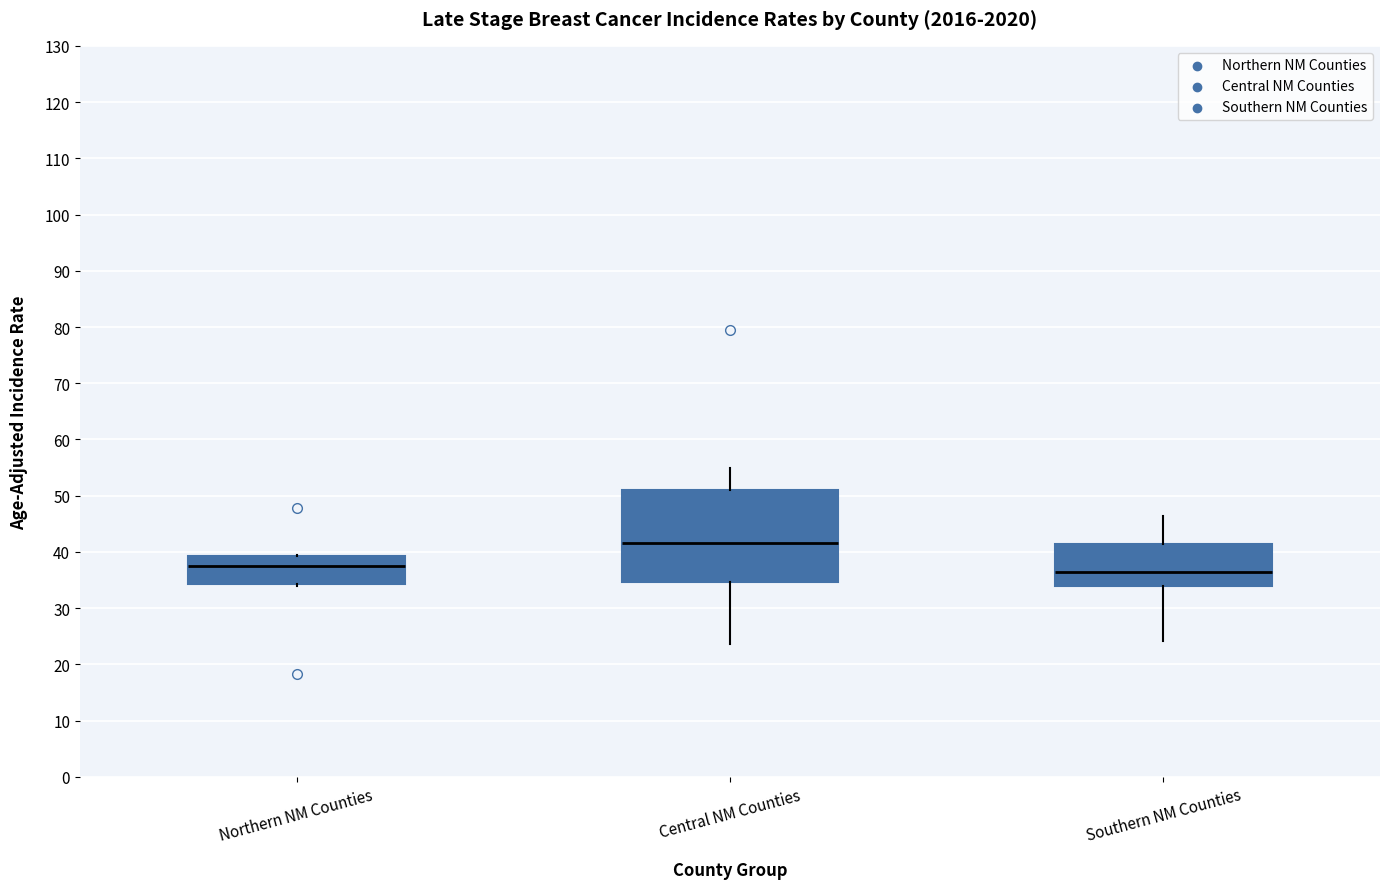

Comparing the boxes themselves (not the whiskers), which one is the tallest?

Central NM Counties